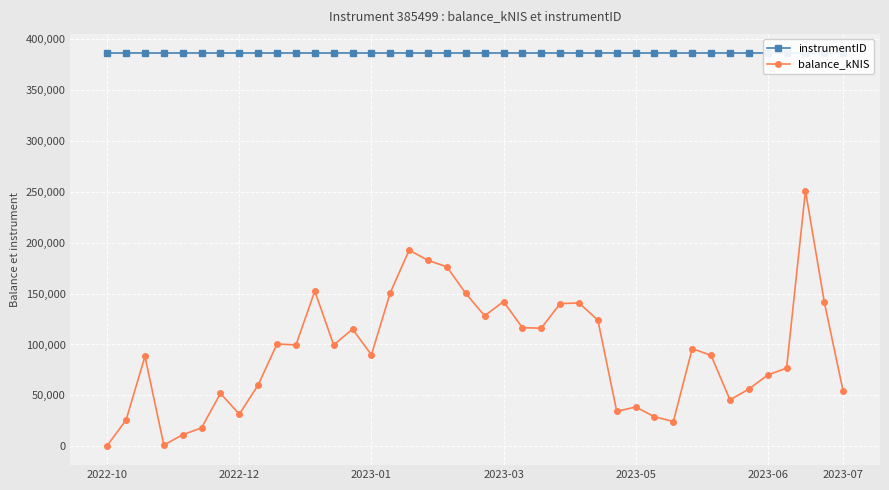

Does the chart display data point markers on the line(s)?

Yes